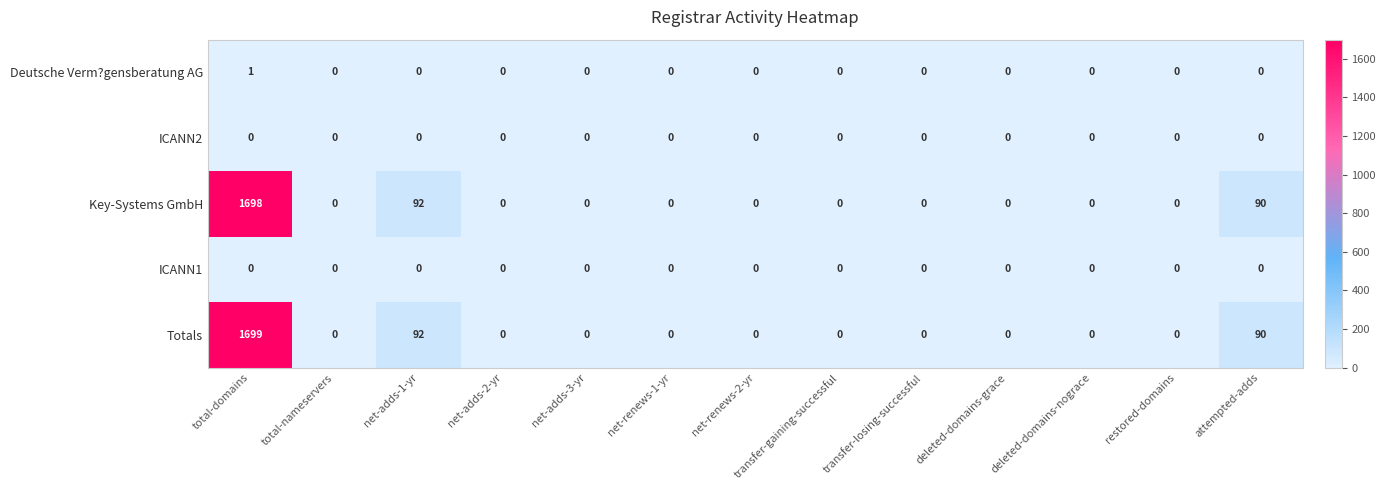

What is the maximum value for Totals?

1699